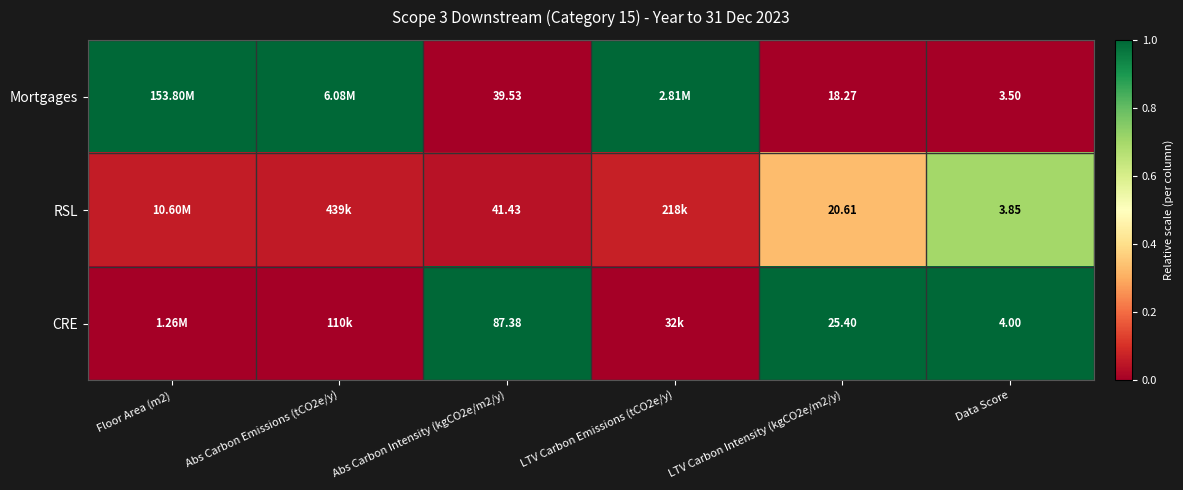

True or false: Mortgages has a value of 1.3 at Floor Area (m2).

False